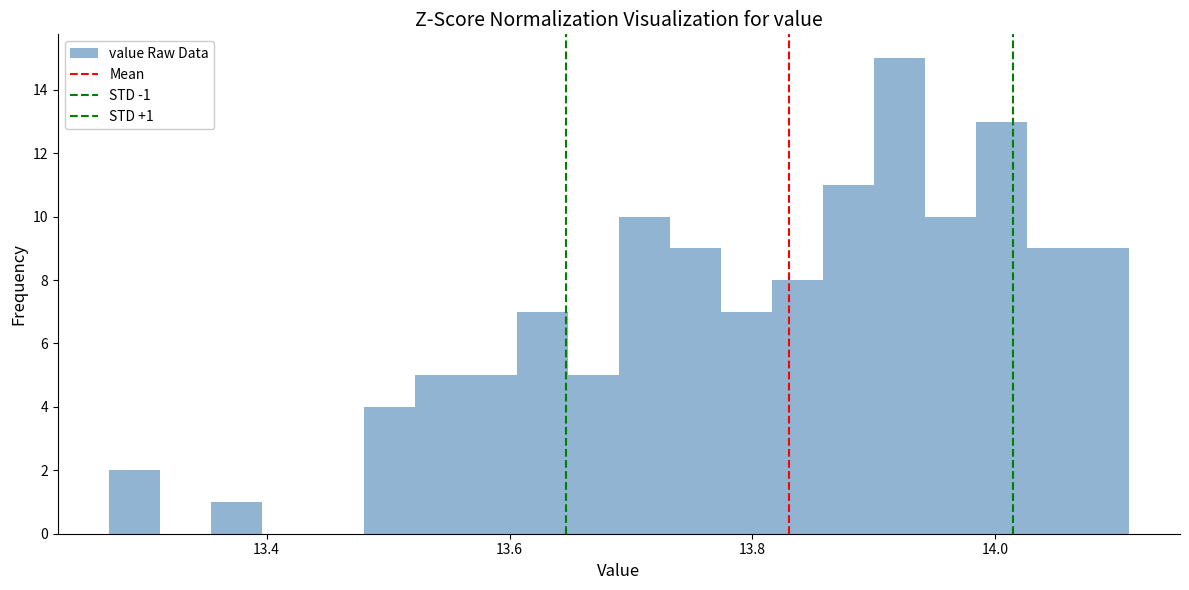

Read against the x-axis, roughly where is the centre of the tallest bar?

13.92